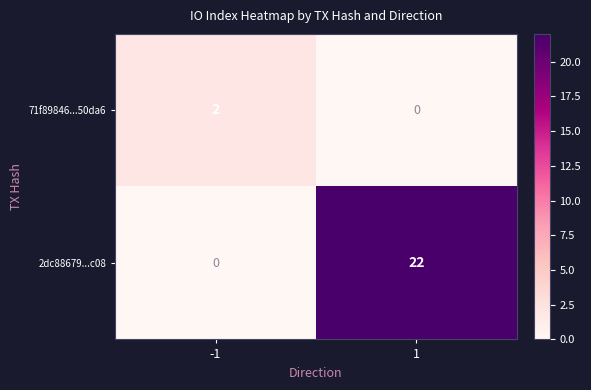

Which series has the largest total across all categories?

2dc88679...c08